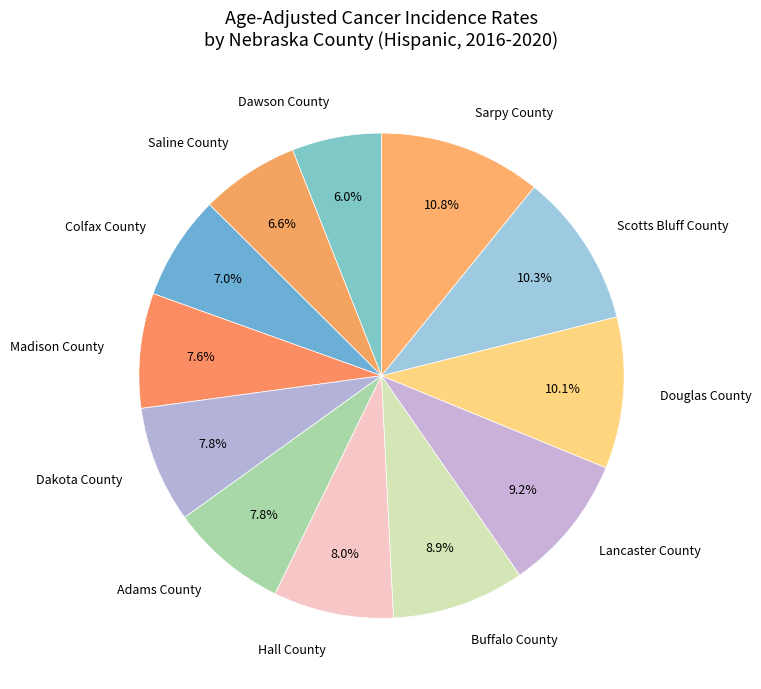

The Adams County slice represents 1% of the pie. True or false?

False